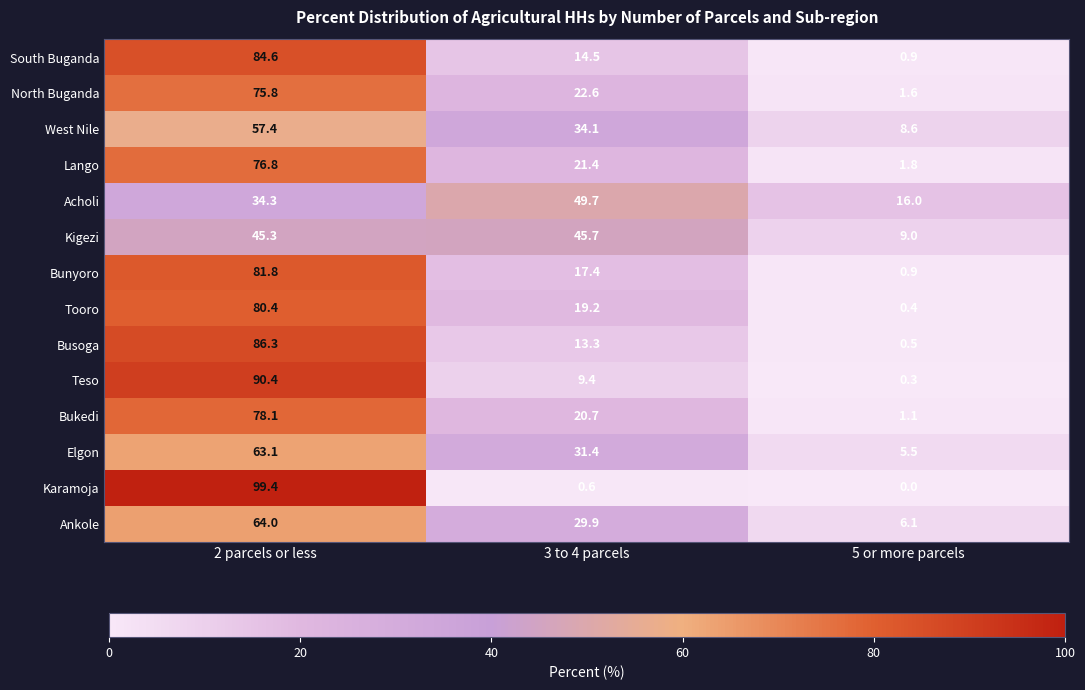

What is the total value across all series at 3 to 4 parcels?

329.9